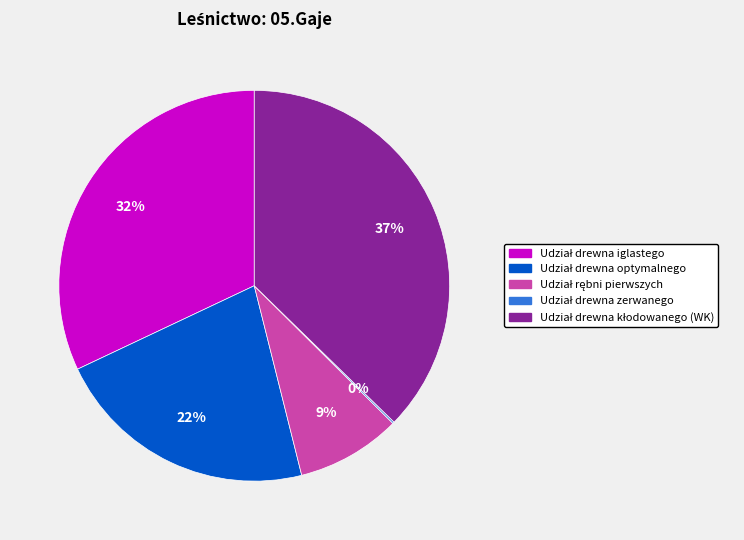

To the nearest percent, what is the average slice percentage?

20%